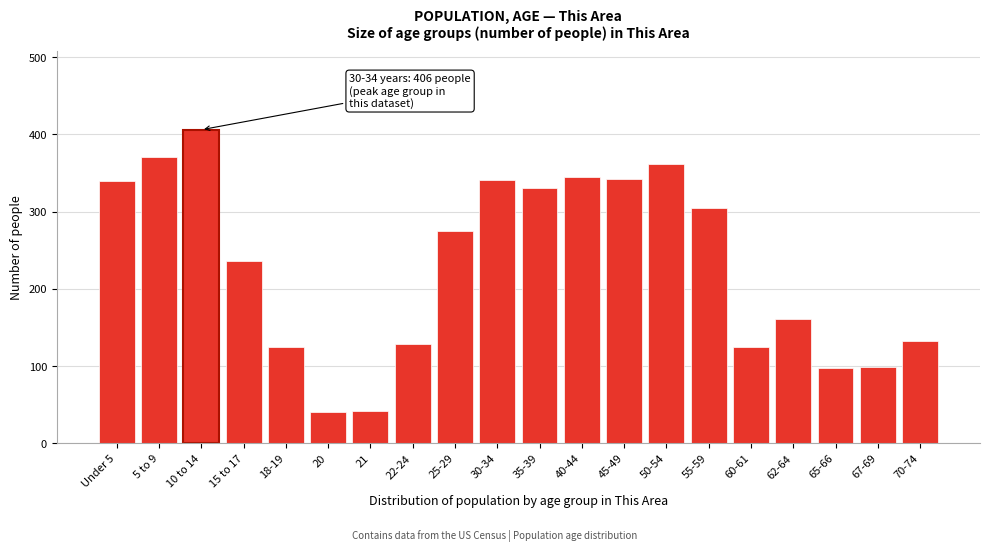

What is the label of the 19th bar from the right?

5 to 9